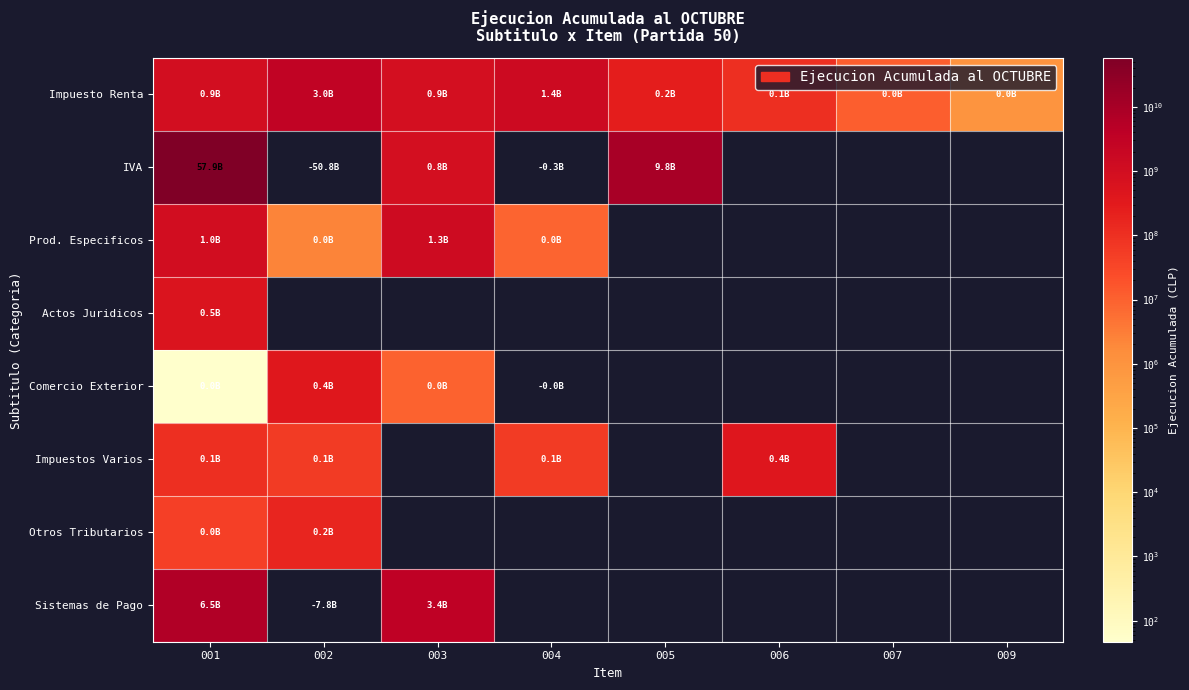

Reading right to left, extract all data points from this chart.

Impuesto Renta: 009=981598	007=11674596	006=101790427	005=243526092	004=1366070943	003=851951543	002=2955850996	001=913423896
IVA: 009=0	007=0	006=0	005=9842049712	004=0	003=841841672	002=0	001=57897154932
Prod. Especificos: 009=0	007=0	006=0	005=0	004=8971614	003=1267163557	002=2317853	001=992113806
Actos Juridicos: 009=0	007=0	006=0	005=0	004=0	003=0	002=0	001=512148039
Comercio Exterior: 009=0	007=0	006=0	005=0	004=0	003=9202132	002=392001015	001=47
Impuestos Varios: 009=0	007=0	006=426530769	005=0	004=57660315	003=0	002=58864348	001=105693930
Otros Tributarios: 009=0	007=0	006=0	005=0	004=0	003=0	002=167190464	001=46590043
Sistemas de Pago: 009=0	007=0	006=0	005=0	004=0	003=3444864765	002=0	001=6506806625